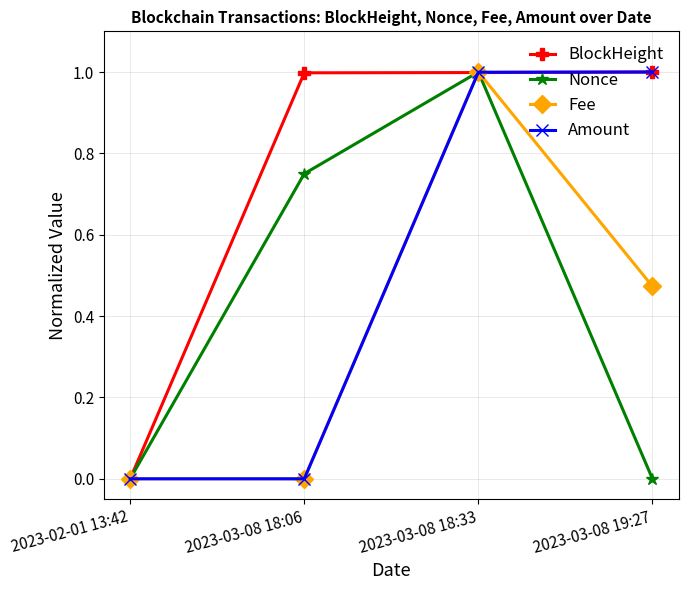

Which category has the lowest value in the BlockHeight series?

2023-02-01 13:42